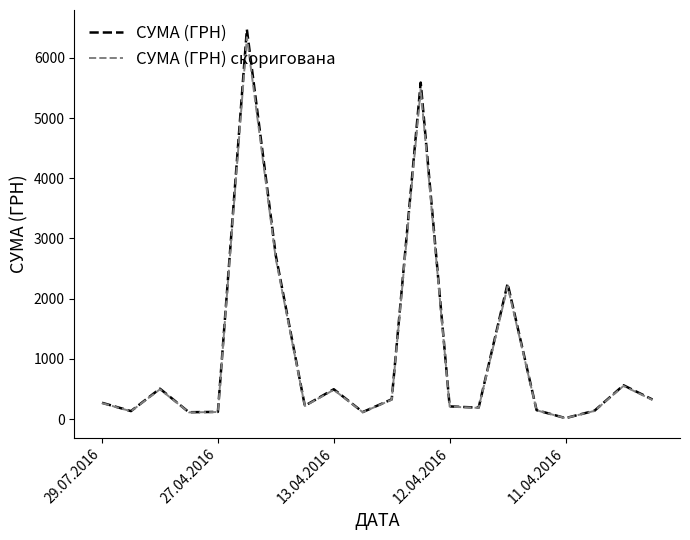

Which series has the widest spread of values?

СУМА (ГРН)